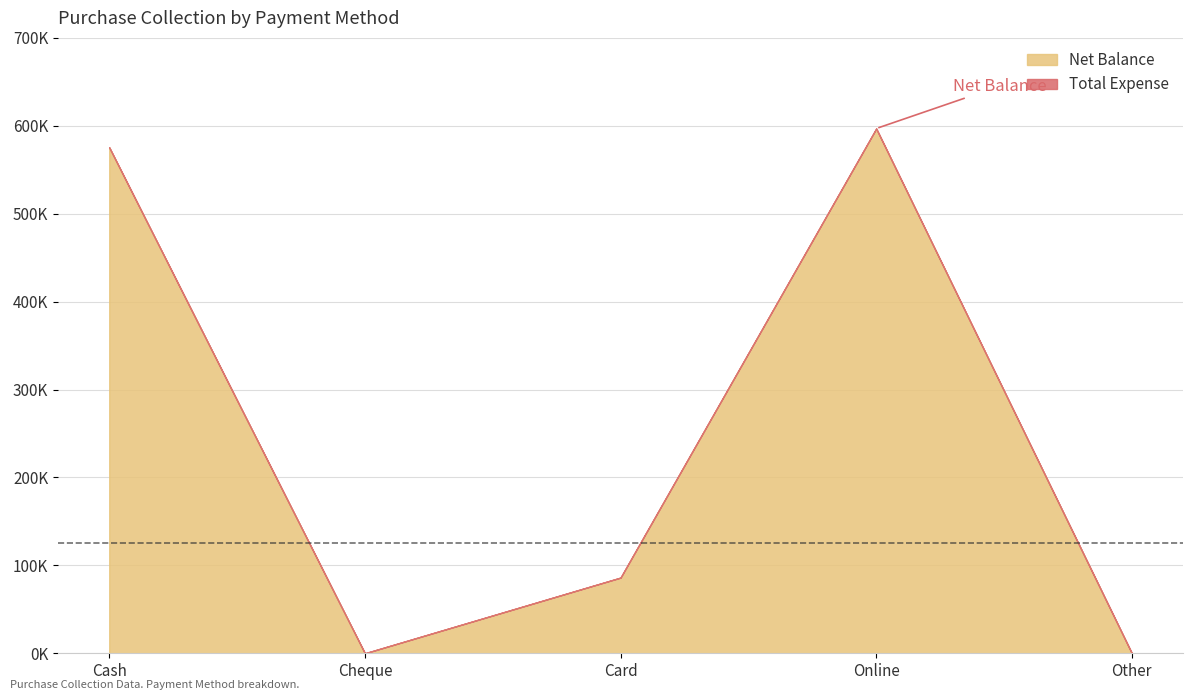

How many data points in Net Balance are less than 86100?

2